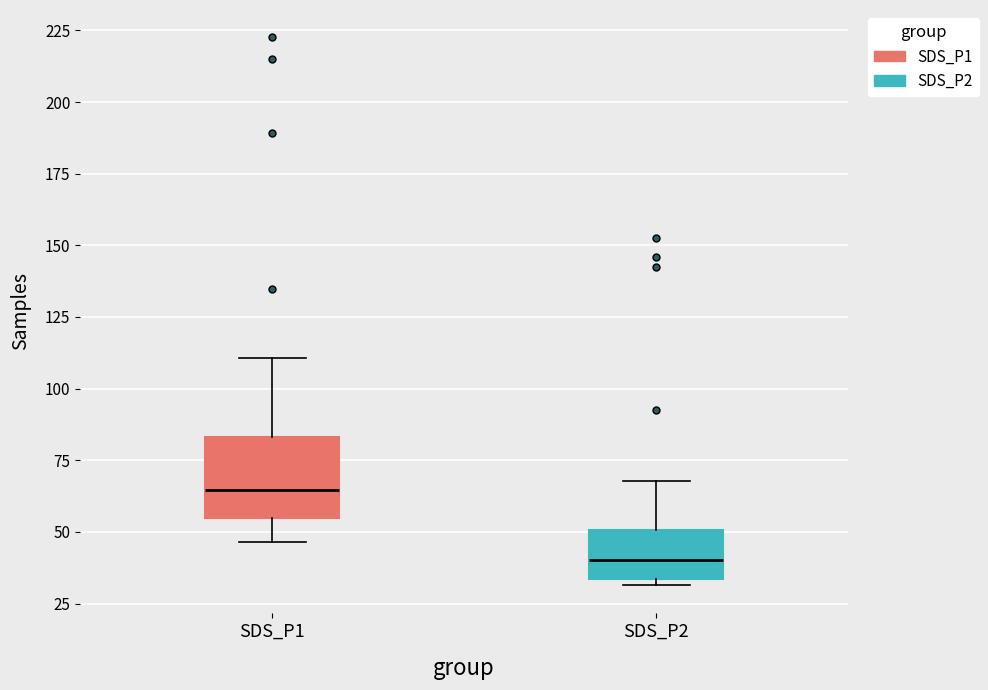

Which box has the highest median line?

SDS_P1